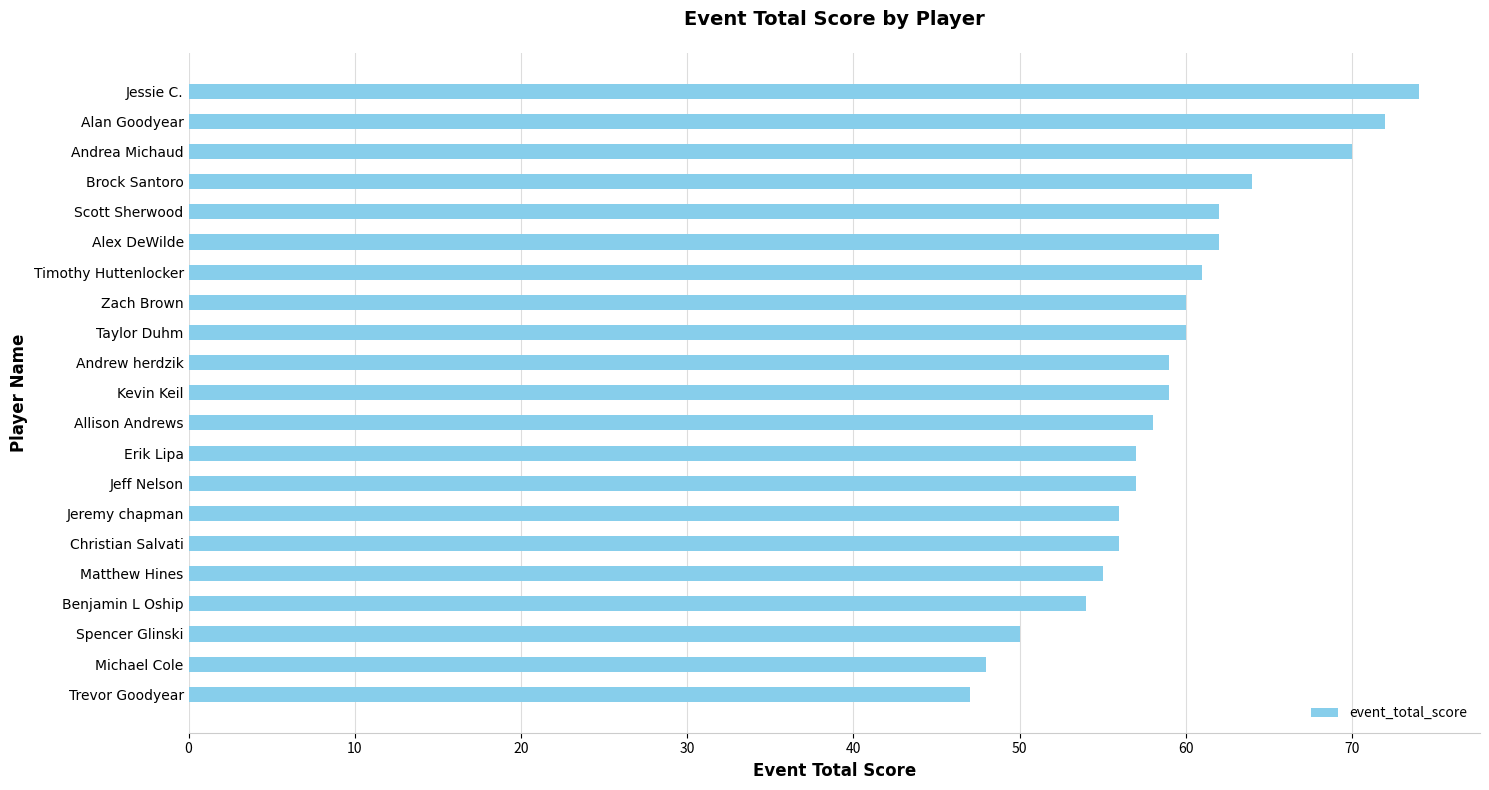

The value at Andrea Michaud is 70. True or false?

True